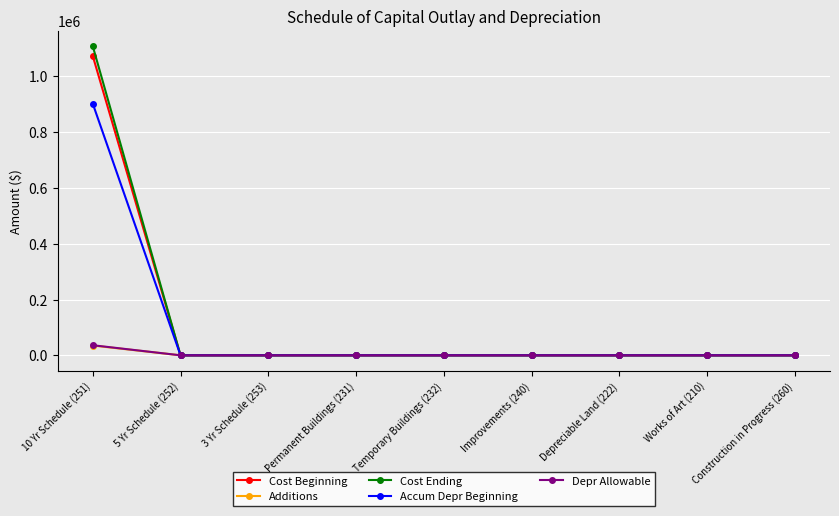

Which series has the largest range (max minus min)?

Cost Ending